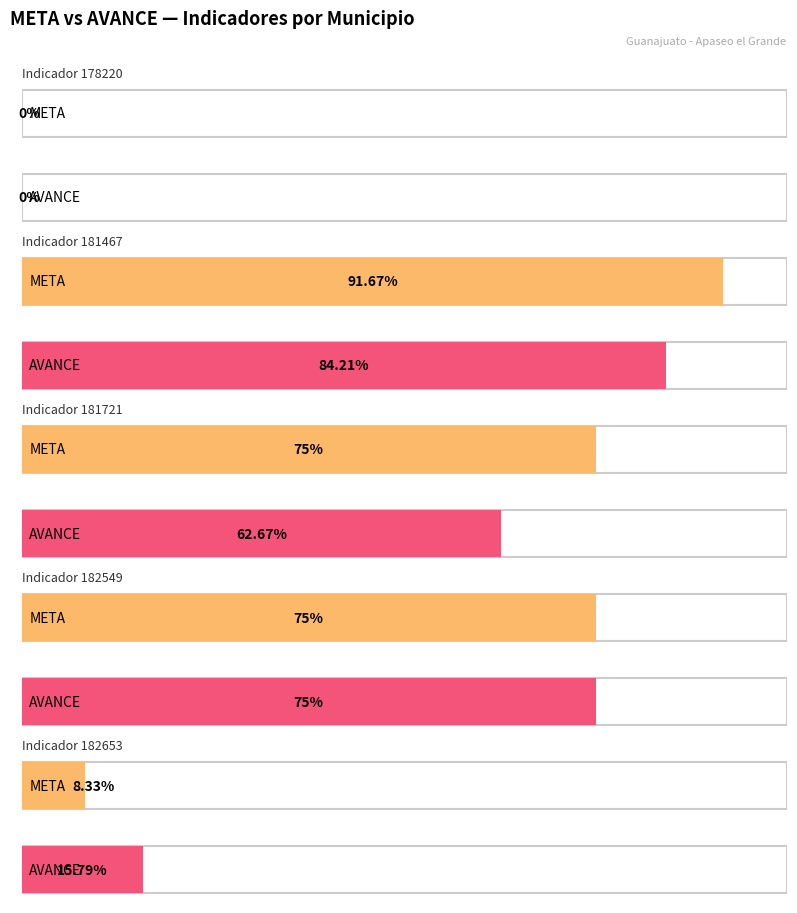

Is the value of META at 178220 greater than the value of AVANCE at 182549?

No